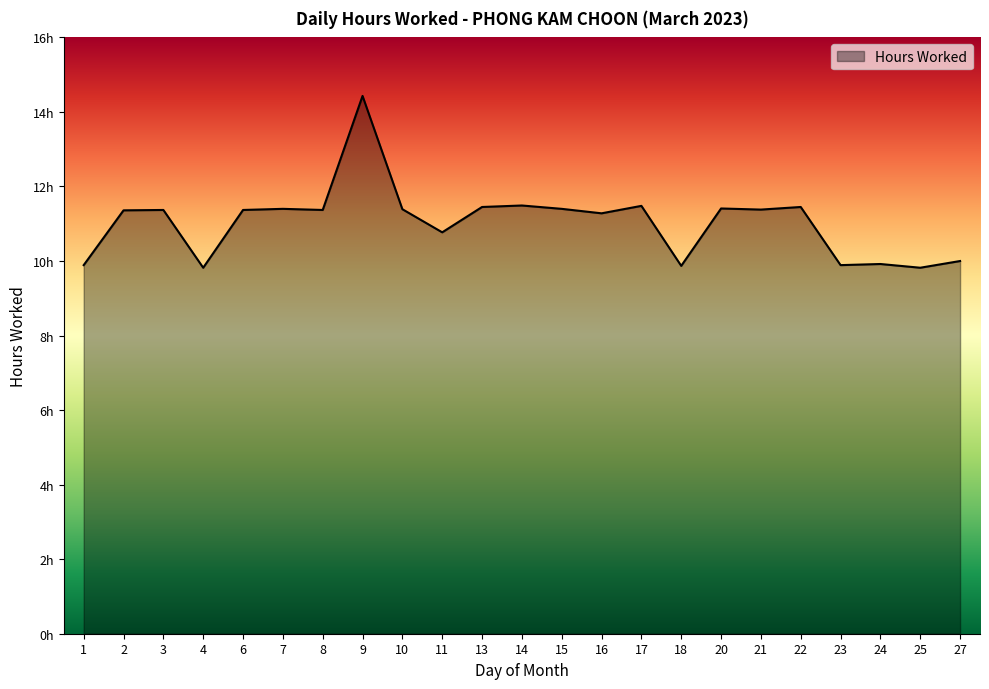

Reading left to right, extract all data points from this chart.

9.9	11.4	11.4	9.8	11.4	11.4	11.4	14.4	11.4	10.8	11.4	11.5	11.4	11.3	11.5	9.9	11.4	11.4	11.4	9.9	9.9	9.8	10.0